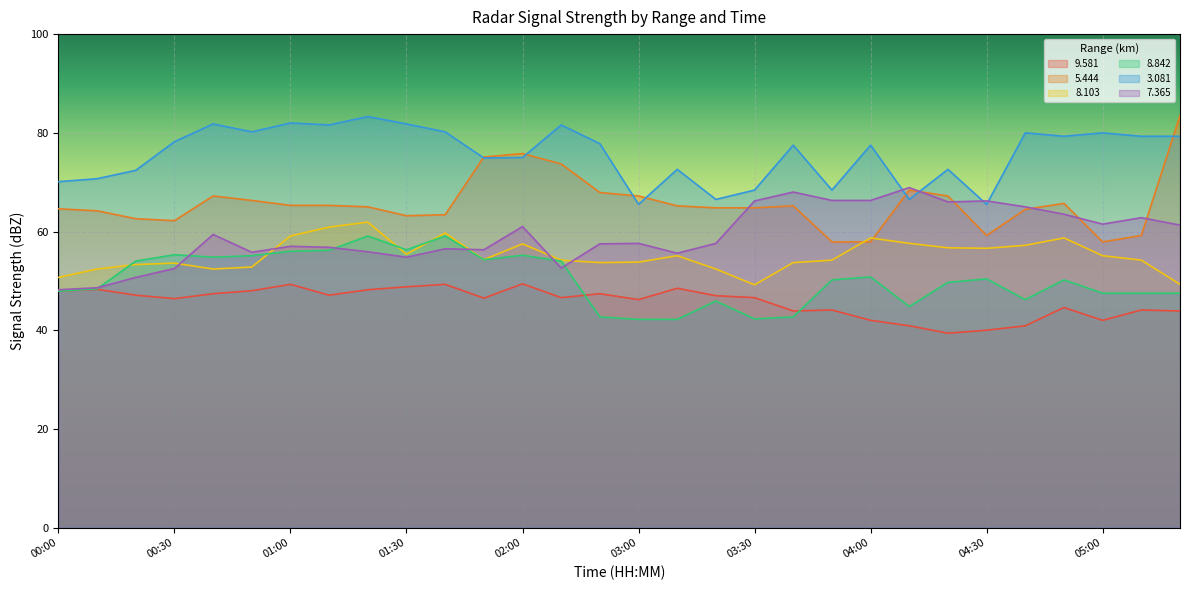

Rank the series at 02:10 from lowest to highest value.

  9.581,   7.365,   8.842,   8.103,   5.444,   3.081